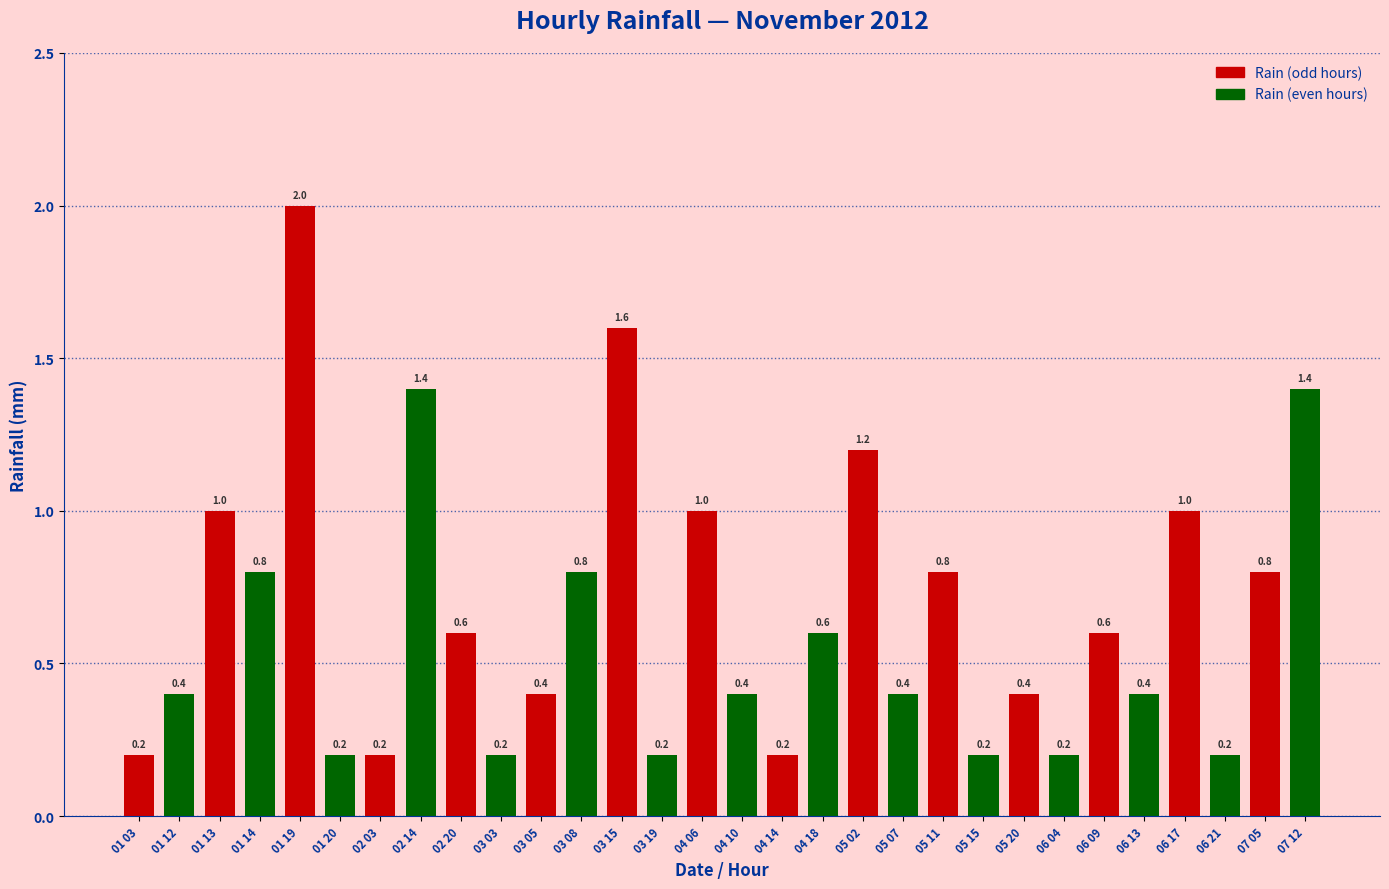

Reading left to right, list all the values displayed in this chart.

01 03=0.2	01 12=0.4	01 13=1.0	01 14=0.8	01 19=2.0	01 20=0.2	02 03=0.2	02 14=1.4	02 20=0.6	03 03=0.2	03 05=0.4	03 08=0.8	03 15=1.6	03 19=0.2	04 06=1.0	04 10=0.4	04 14=0.2	04 18=0.6	05 02=1.2	05 07=0.4	05 11=0.8	05 15=0.2	05 20=0.4	06 04=0.2	06 09=0.6	06 13=0.4	06 17=1.0	06 21=0.2	07 05=0.8	07 12=1.4